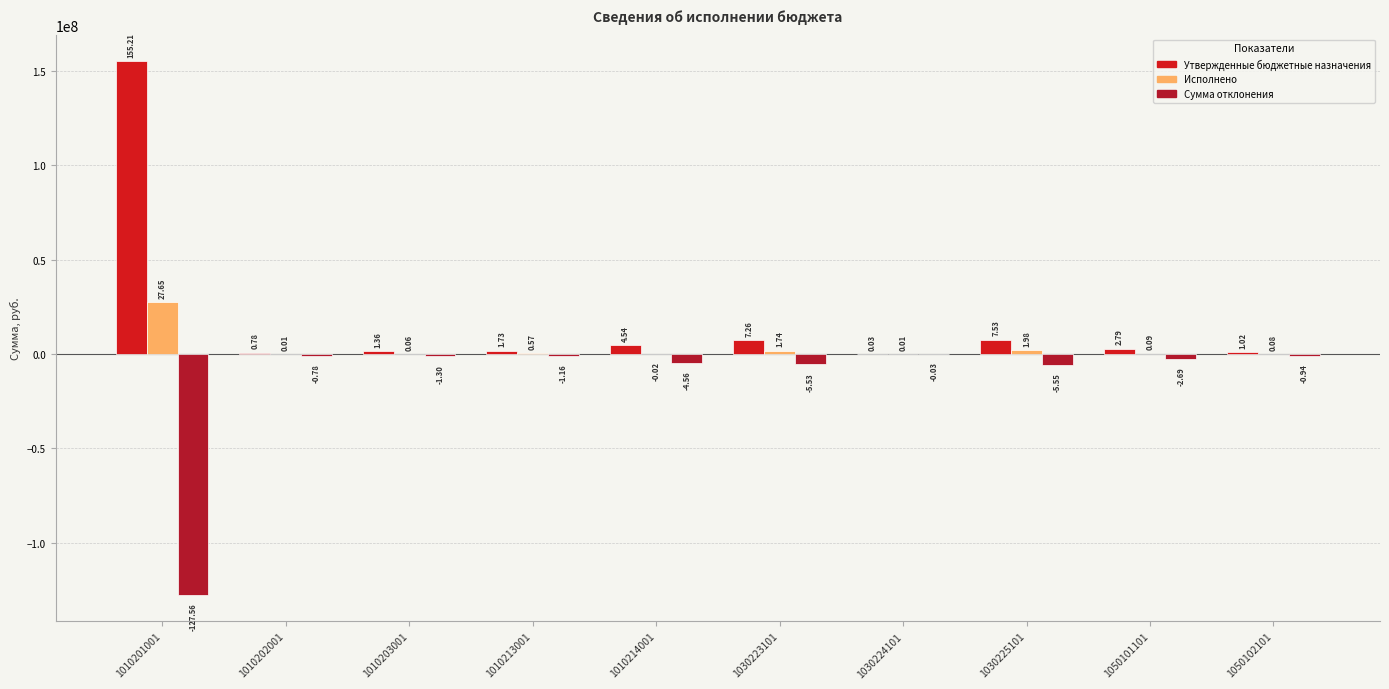

Are the bars grouped side by side (vs. stacked)?

Yes